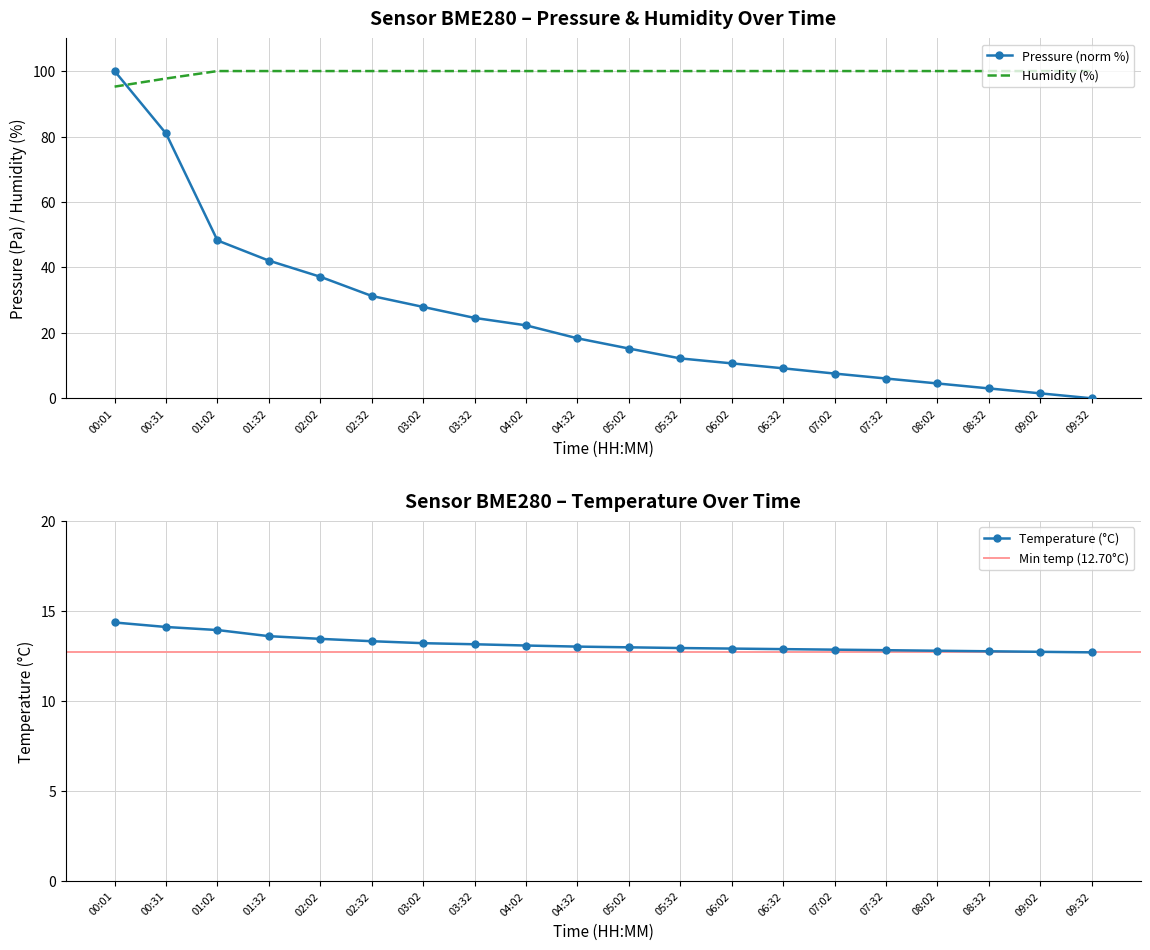

True or false: pressure has more than 1 interior local peaks.

False